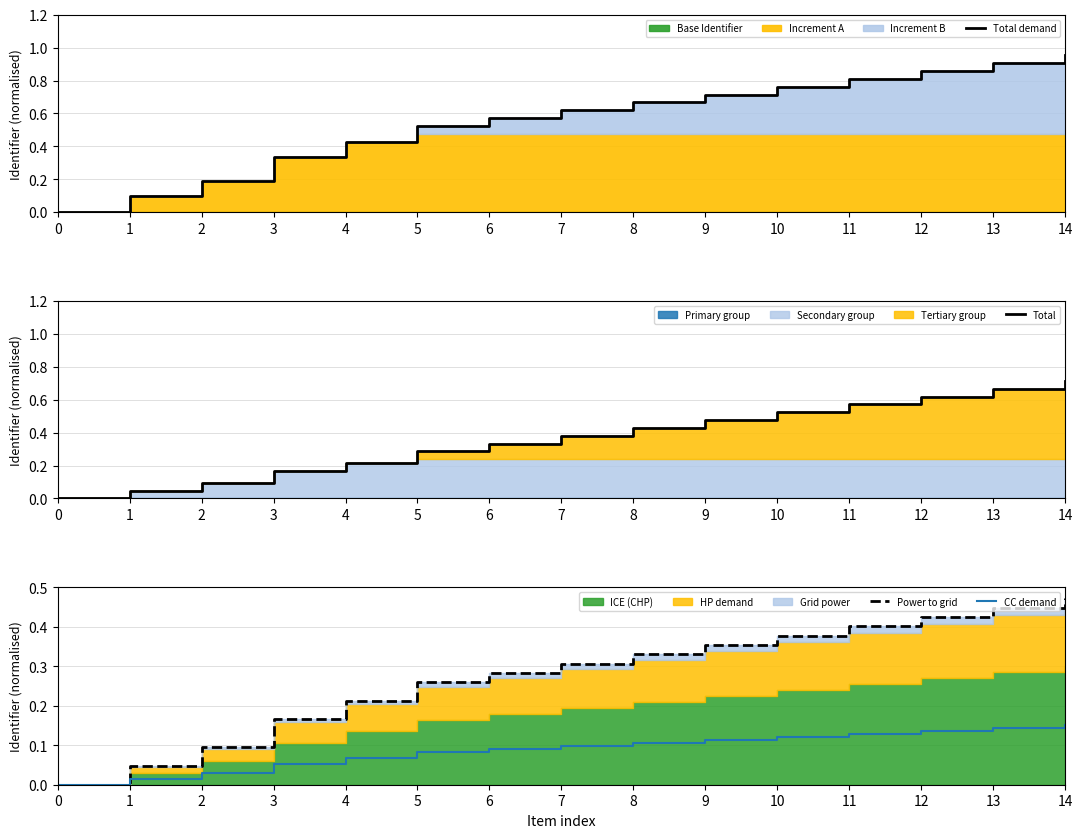

Count the number of data series in this chart.

4